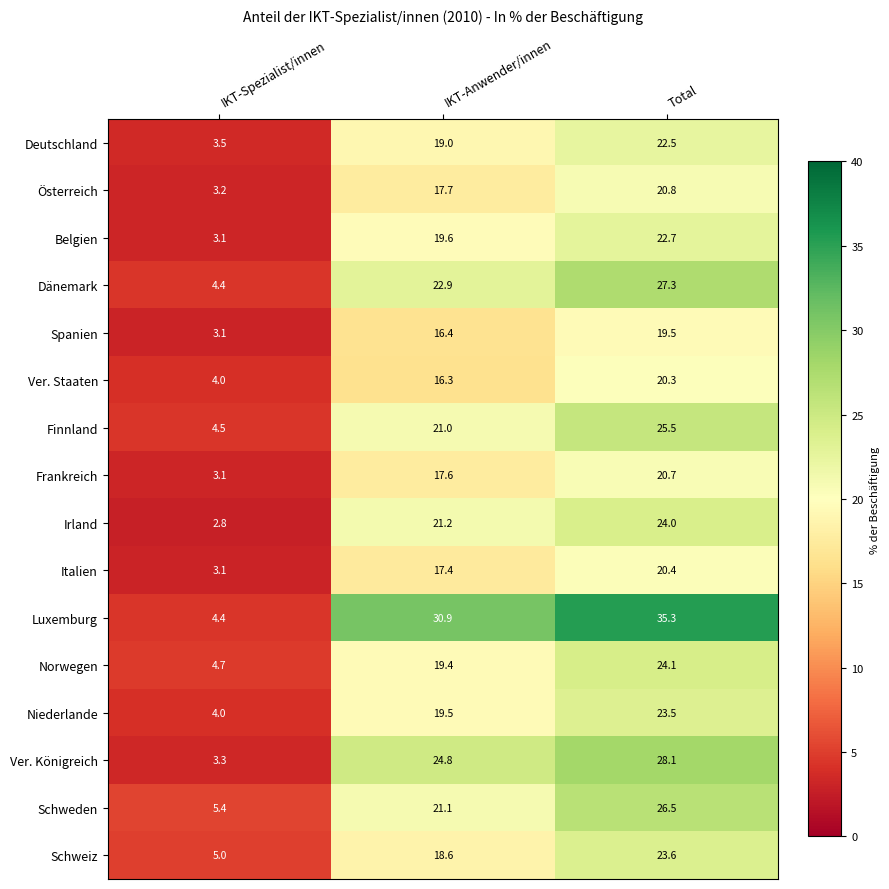

True or false: Schweden has a value of 26.5 at Total.

True